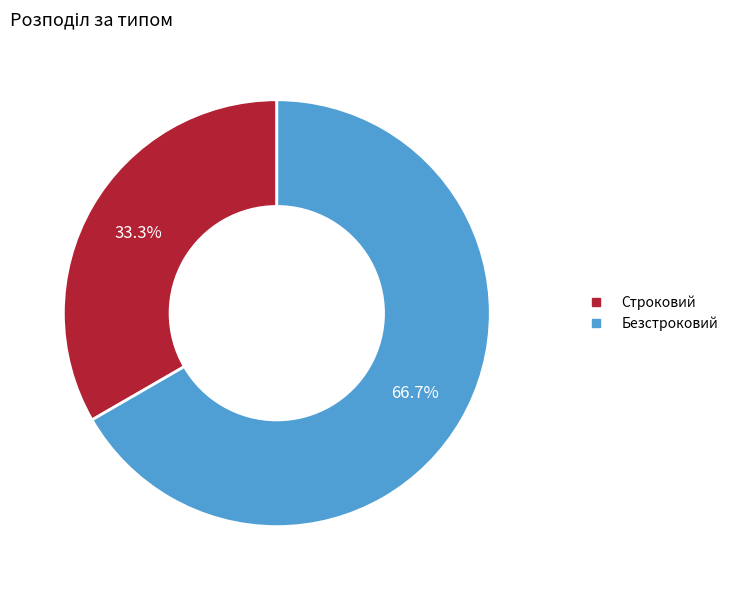

What percentage do Строковий and Безстроковий together represent?

100.0%